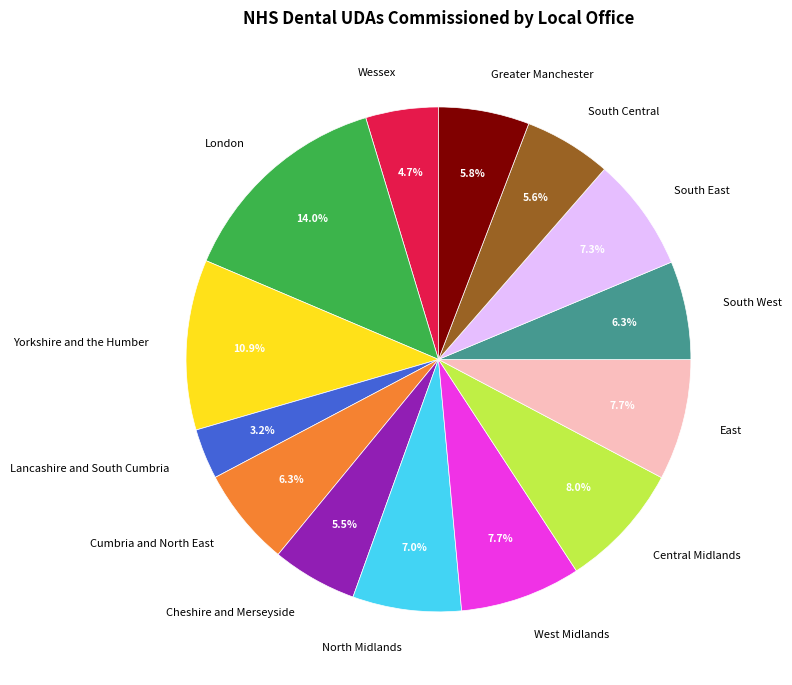

Which category has the biggest portion of the pie?

London